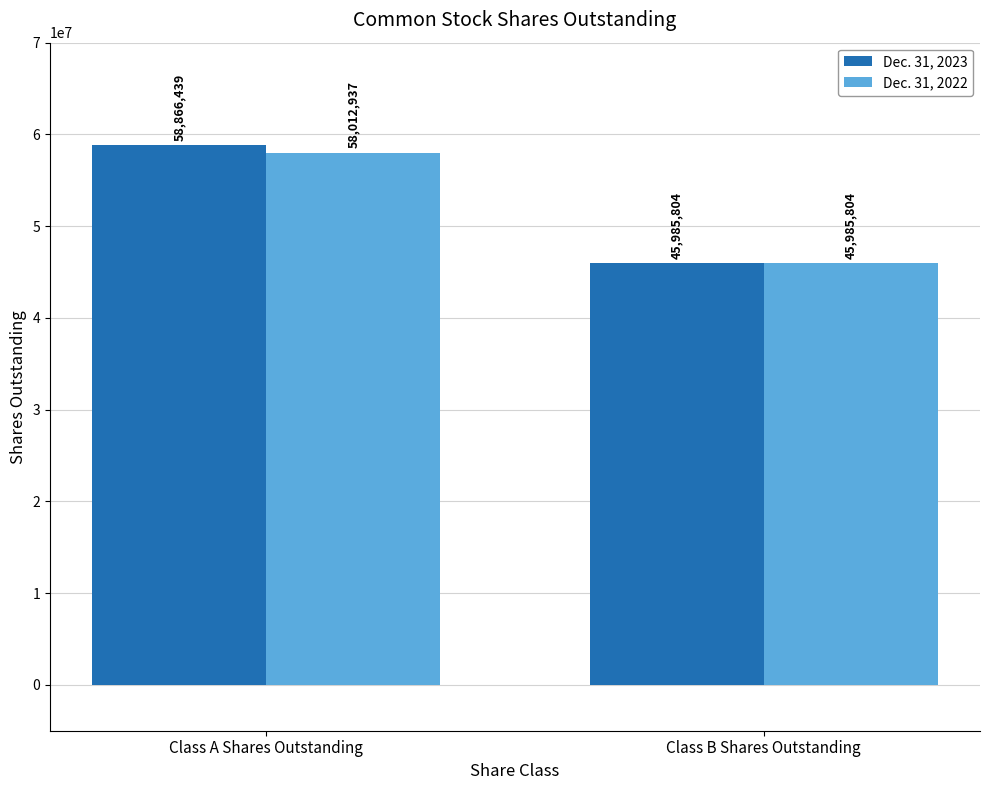

What is the value of the Dec. 31, 2022 bar at the 2nd from the left?

45985804